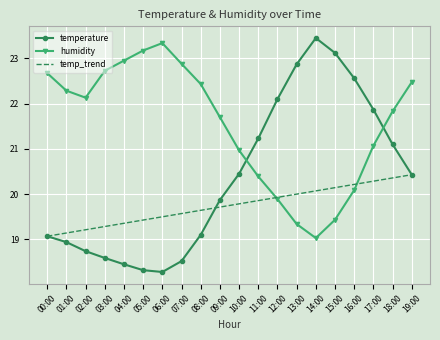

Which category has the lowest value in the temperature series?

06:00